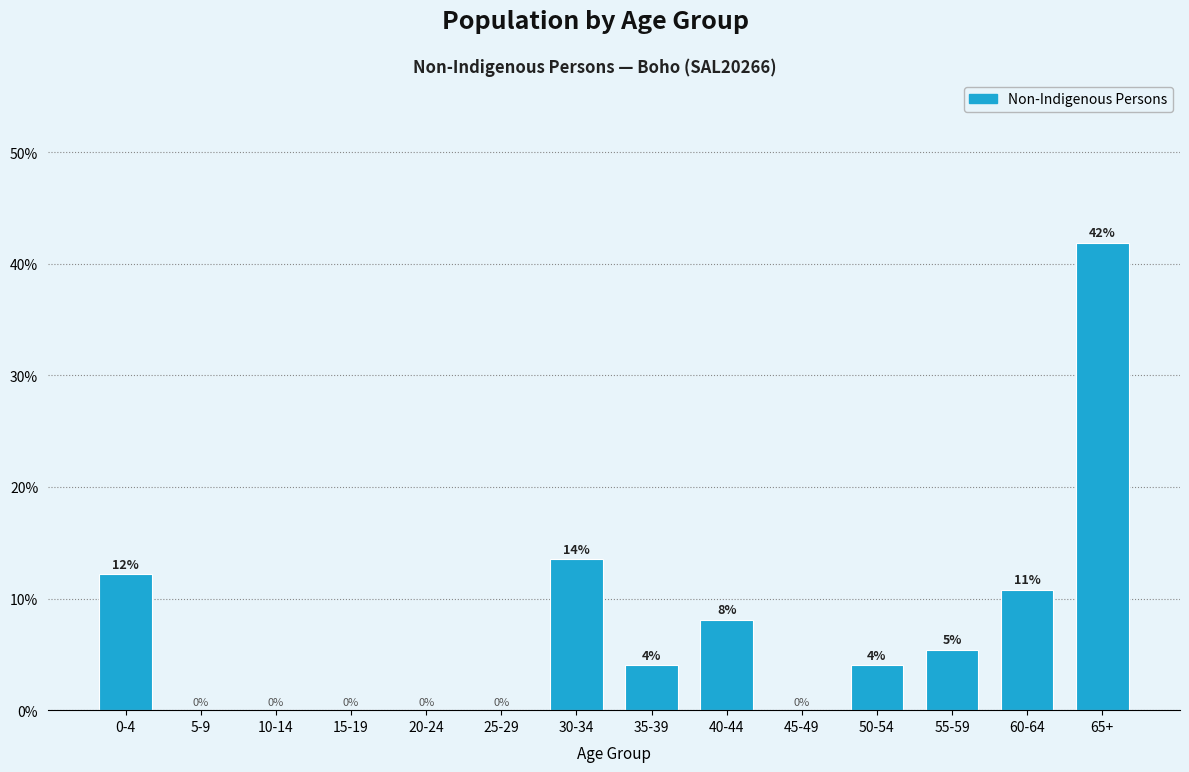

Which has a higher value, 40-44 or 55-59?

40-44